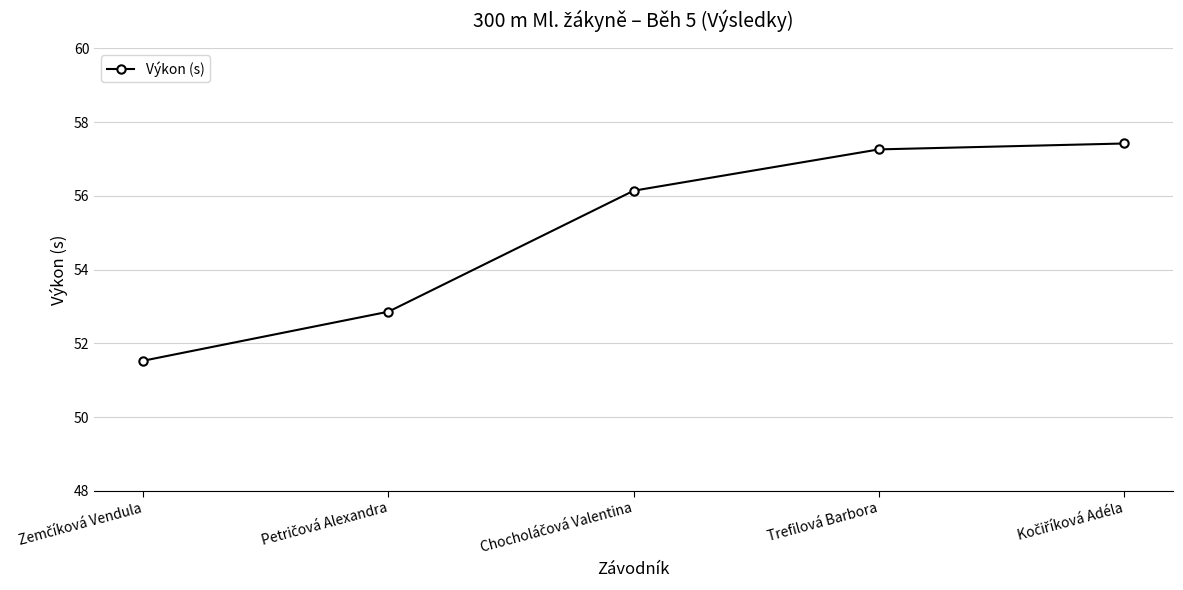

True or false: the data shows 36.8 at Trefilová Barbora.

False